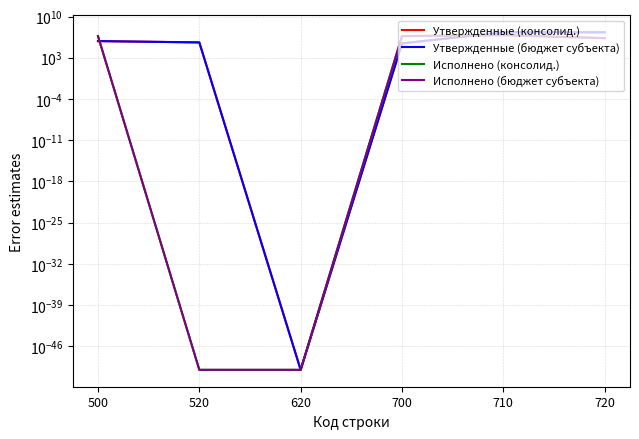

What value does the Утвержденные (консолид.) series have at 720?

21099360.1